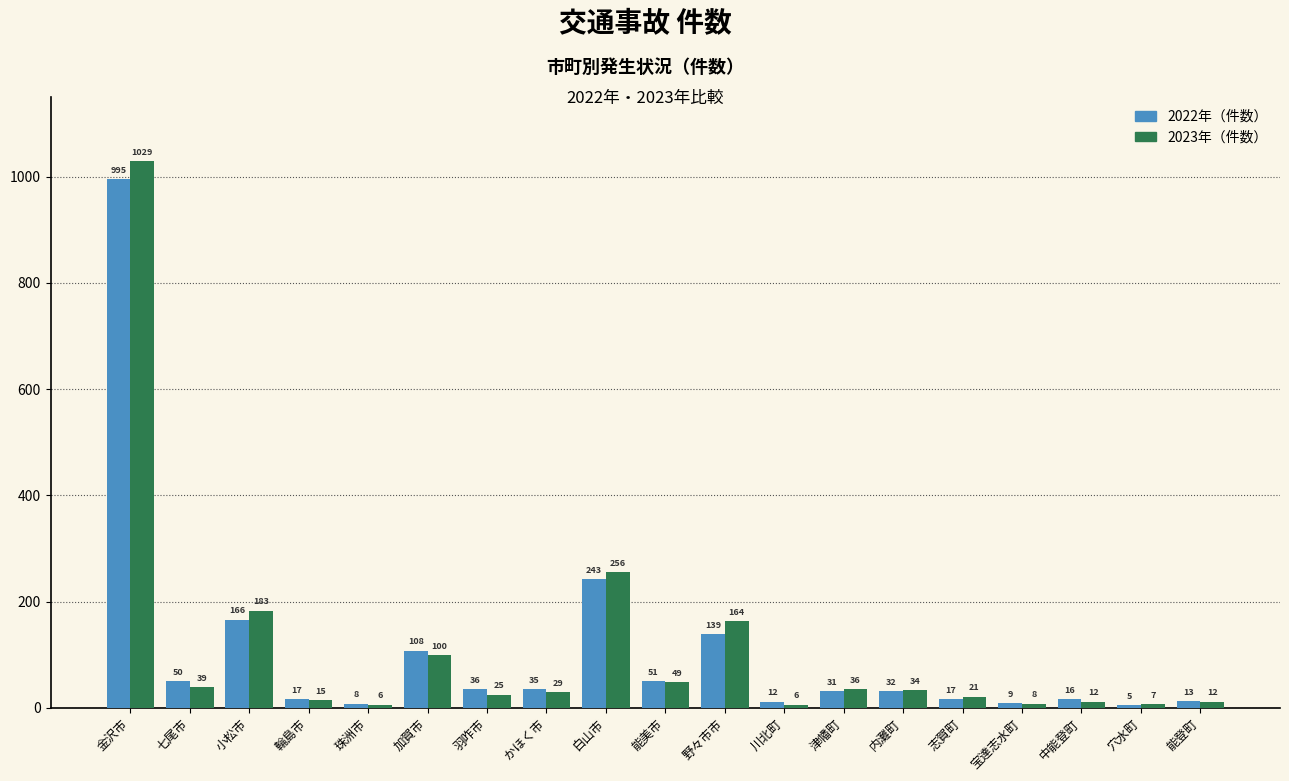

Reading left to right, what are all the values shown in this chart?

2022年（件数）: 金沢市=995	七尾市=50	小松市=166	輪島市=17	珠洲市=8	加賀市=108	羽咋市=36	かほく市=35	白山市=243	能美市=51	野々市市=139	川北町=12	津幡町=31	内灘町=32	志賀町=17	宝達志水町=9	中能登町=16	穴水町=5	能登町=13
2023年（件数）: 金沢市=1029	七尾市=39	小松市=183	輪島市=15	珠洲市=6	加賀市=100	羽咋市=25	かほく市=29	白山市=256	能美市=49	野々市市=164	川北町=6	津幡町=36	内灘町=34	志賀町=21	宝達志水町=8	中能登町=12	穴水町=7	能登町=12